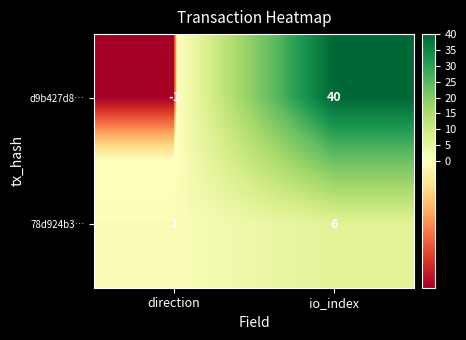

How many distinct data groups are displayed?

2